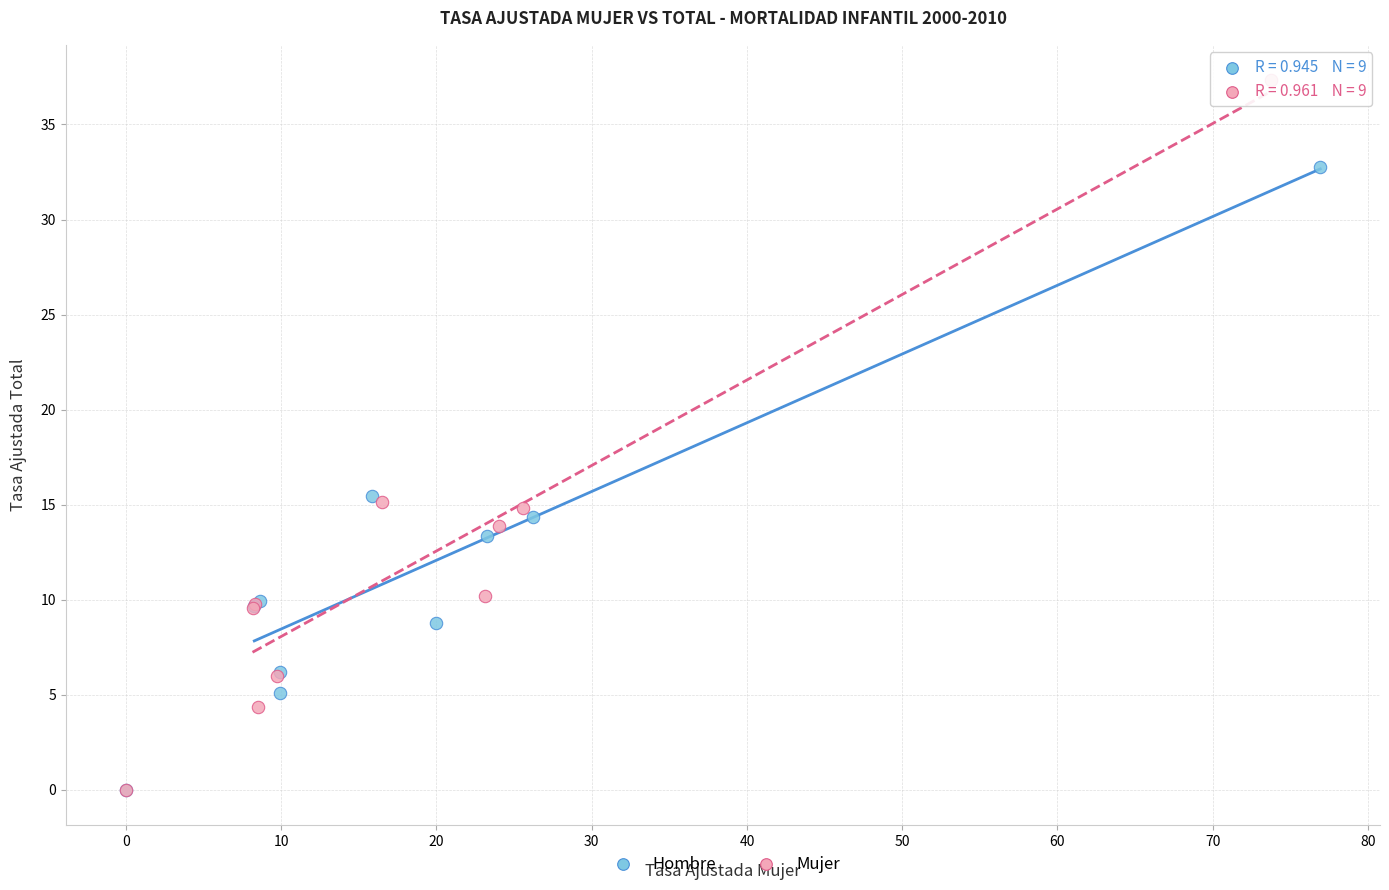

Which series reaches the maximum Y coordinate?

Mujer